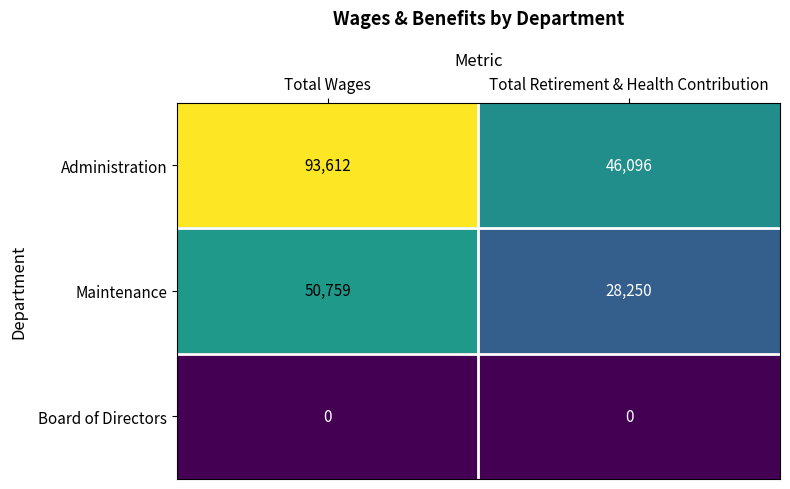

How many data points does each series have?

2